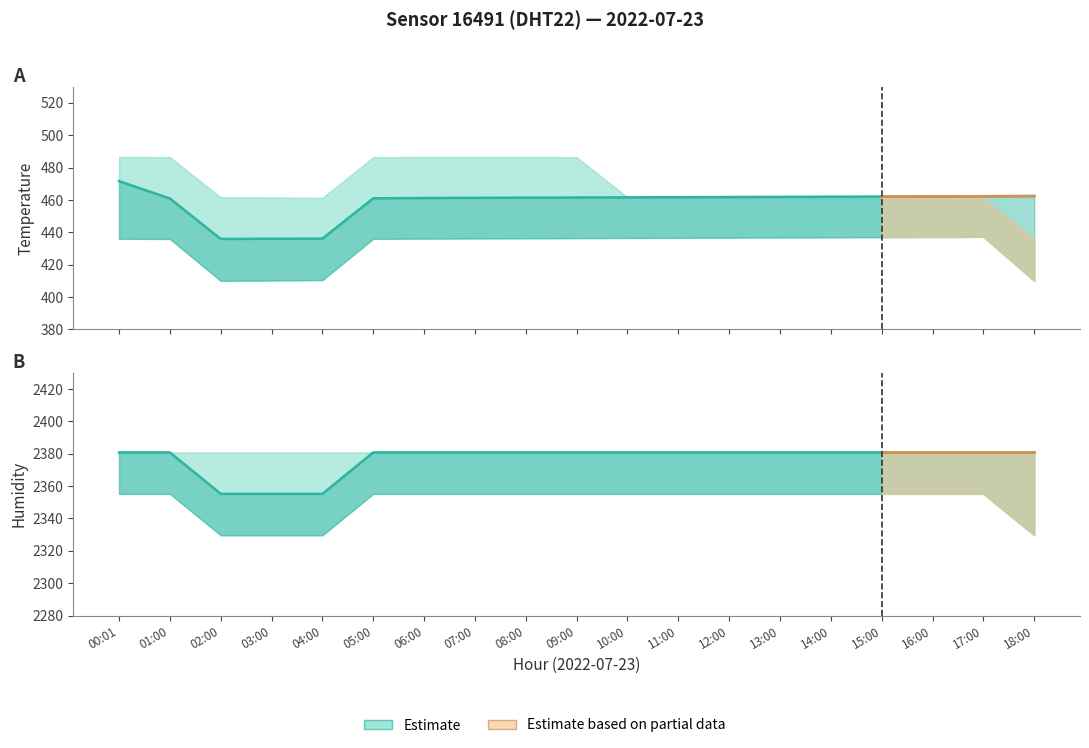

List the series in order of their peak value, highest first.

humidity_mean, humidity_upper, humidity_lower, temperature_upper, temperature_mean, temperature_lower